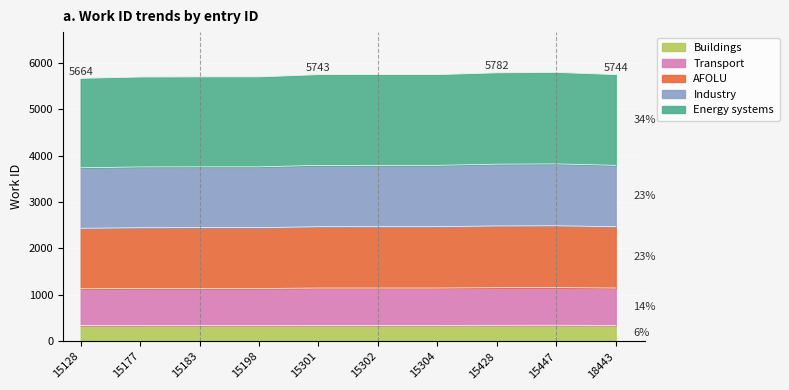

Which label corresponds to the largest value in the chart?

15447